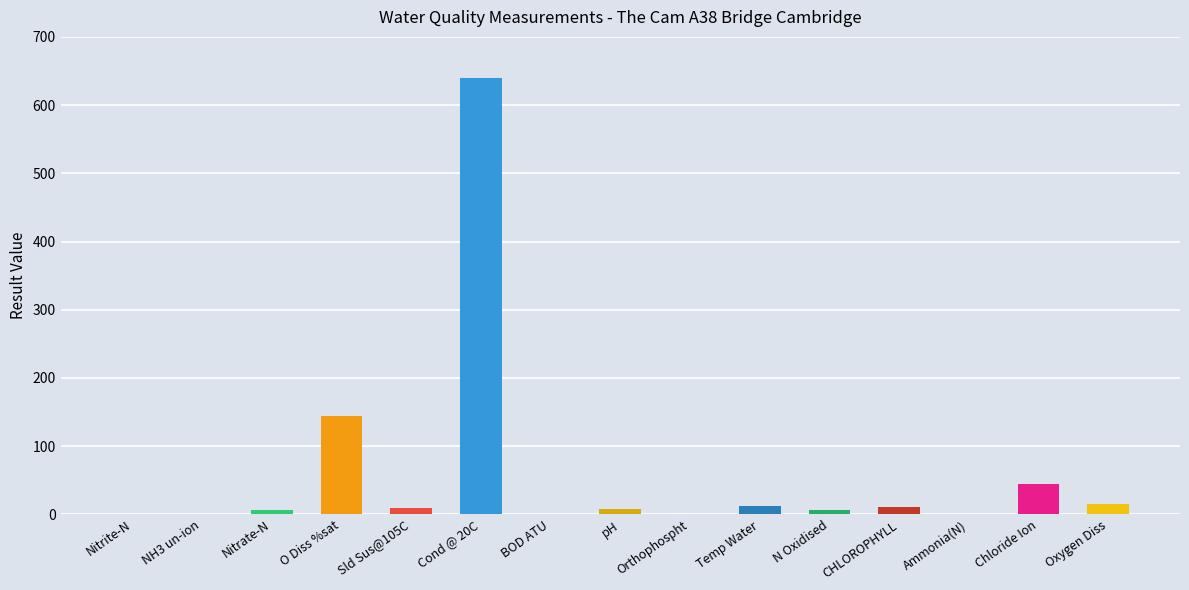

Is it true that the value at Chloride Ion is 43.8?

True